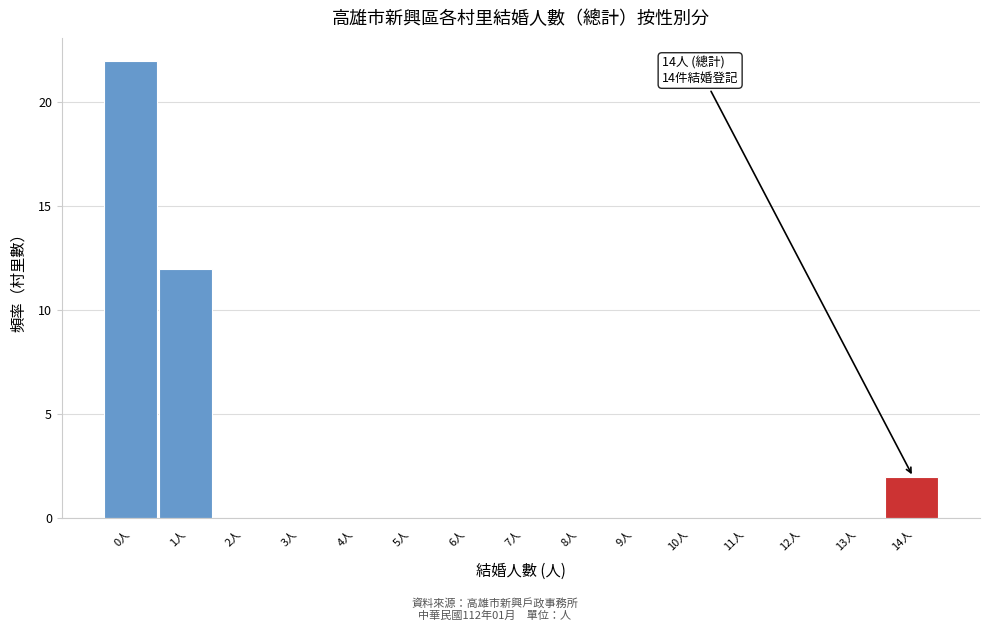

Reading left to right, what are all the values shown in this chart?

0人=22	1人=12	2人=0	3人=0	4人=0	5人=0	6人=0	7人=0	8人=0	9人=0	10人=0	11人=0	12人=0	13人=0	14人=2